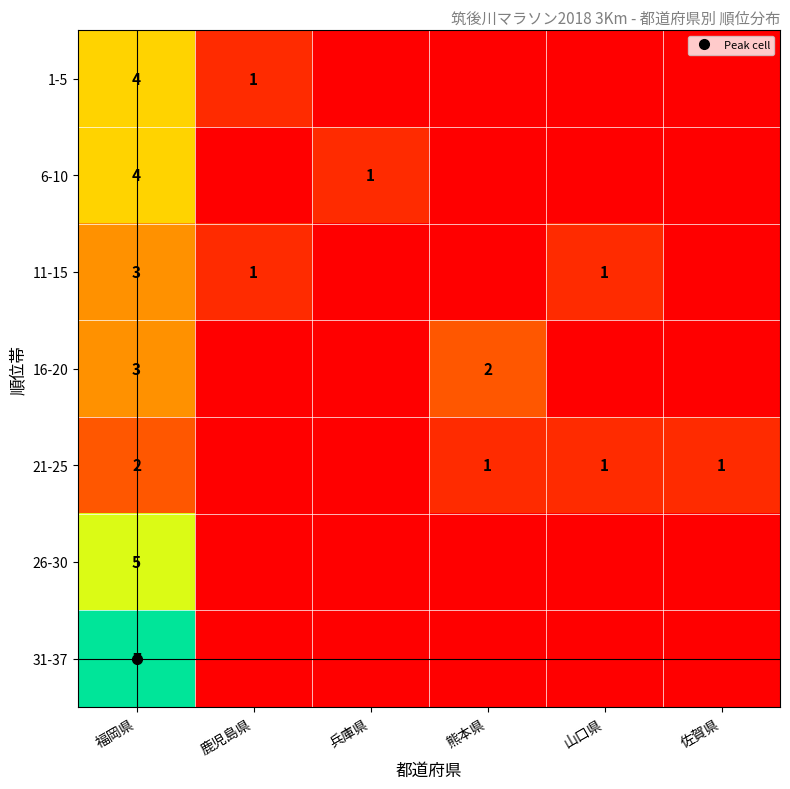

Rank the series by their maximum value, from lowest to highest.

21-25, 11-15, 16-20, 1-5, 6-10, 26-30, 31-37